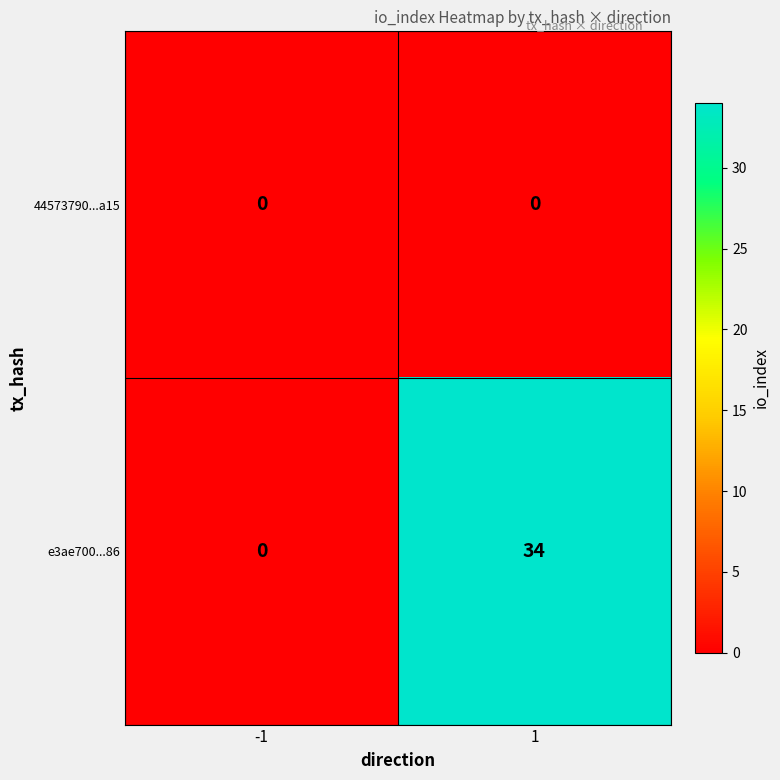

What is the sum of the e3ae700...86 values at 1 and -1?

34